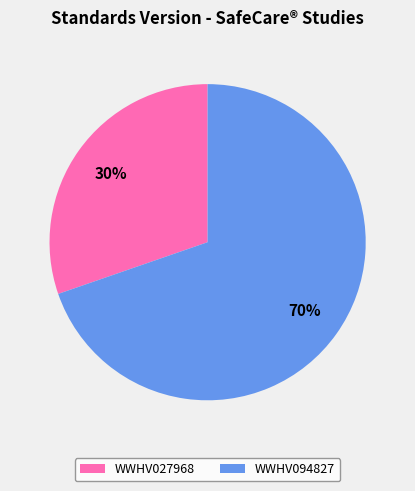

To the nearest percent, what percentage of the pie is WWHV027968?

30%